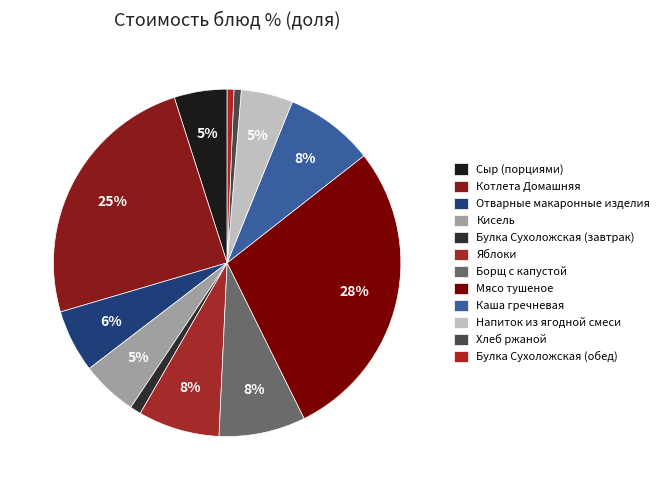

Does Яблоки represent more than half of the total?

No